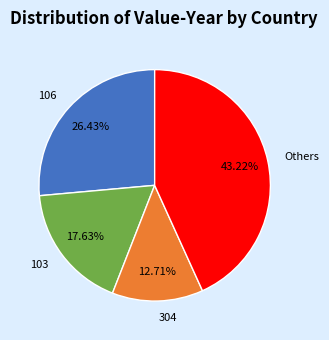

Approximately how many times larger is the value at 304 compared to 106?

0.5